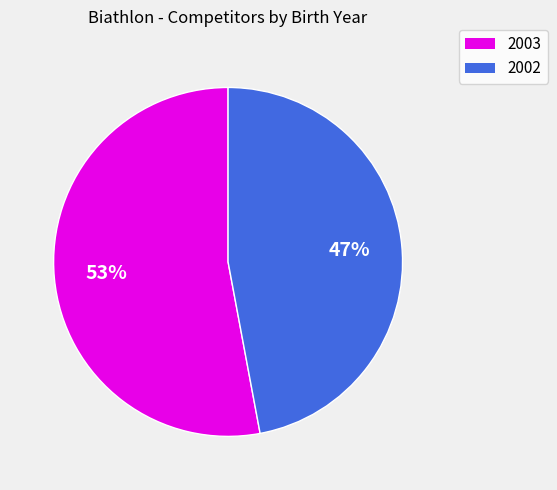

How many slices are in this pie chart?

2